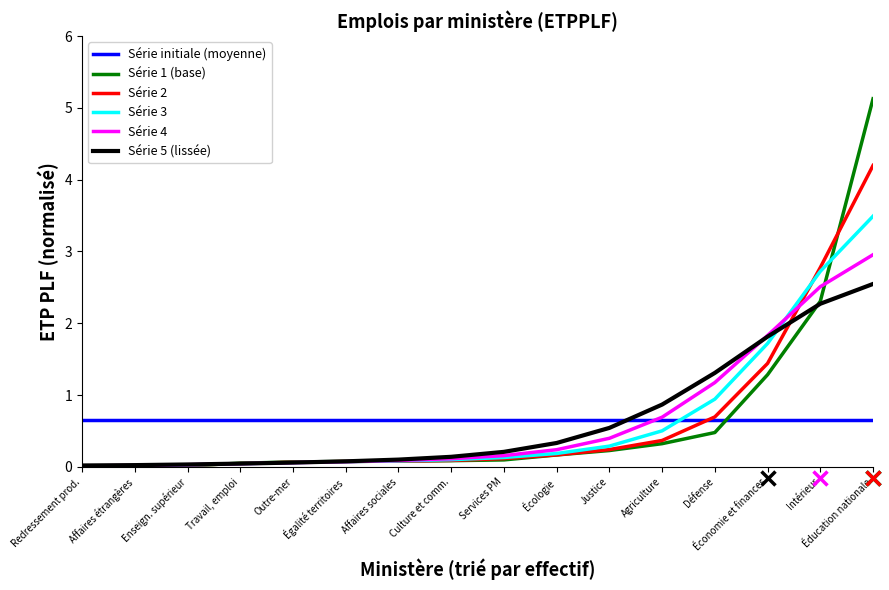

What position from the right is Économie et finances?

3